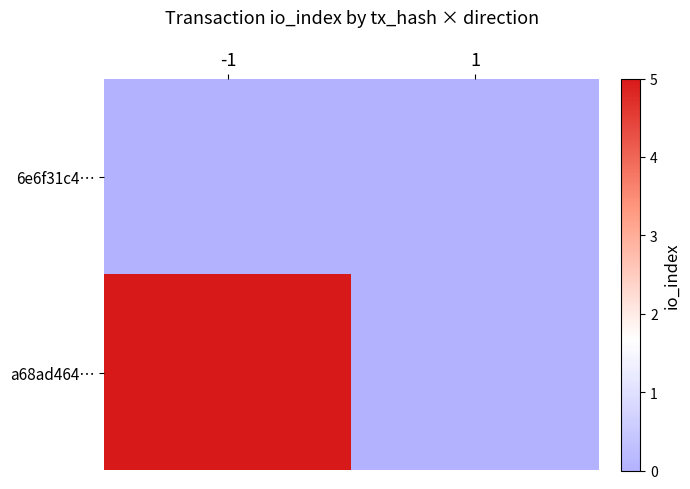

Which series has the widest spread of values?

a68ad464…